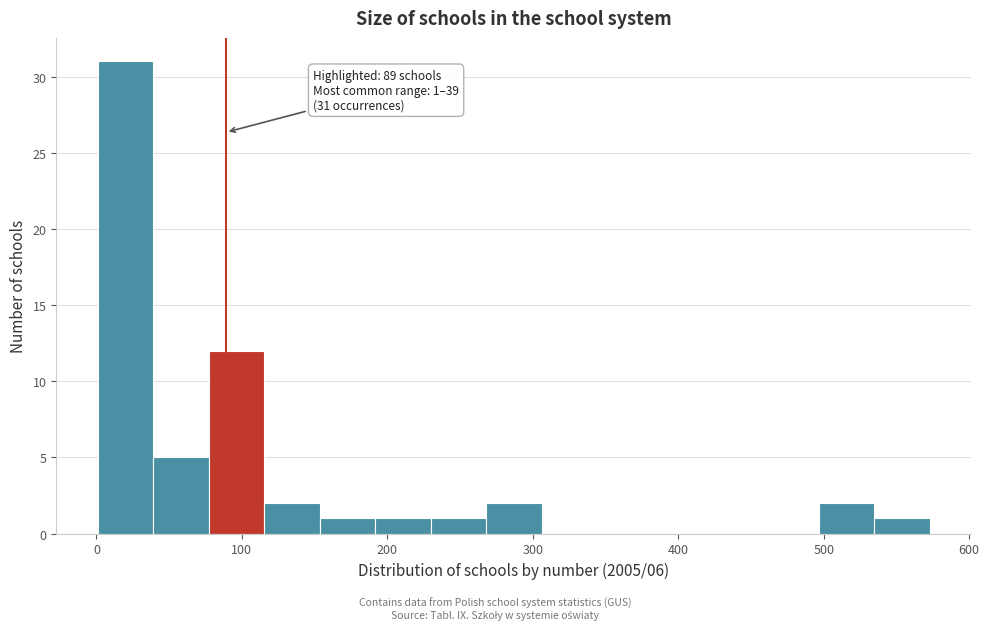

Read against the x-axis, roughly where is the centre of the tallest bar?

20